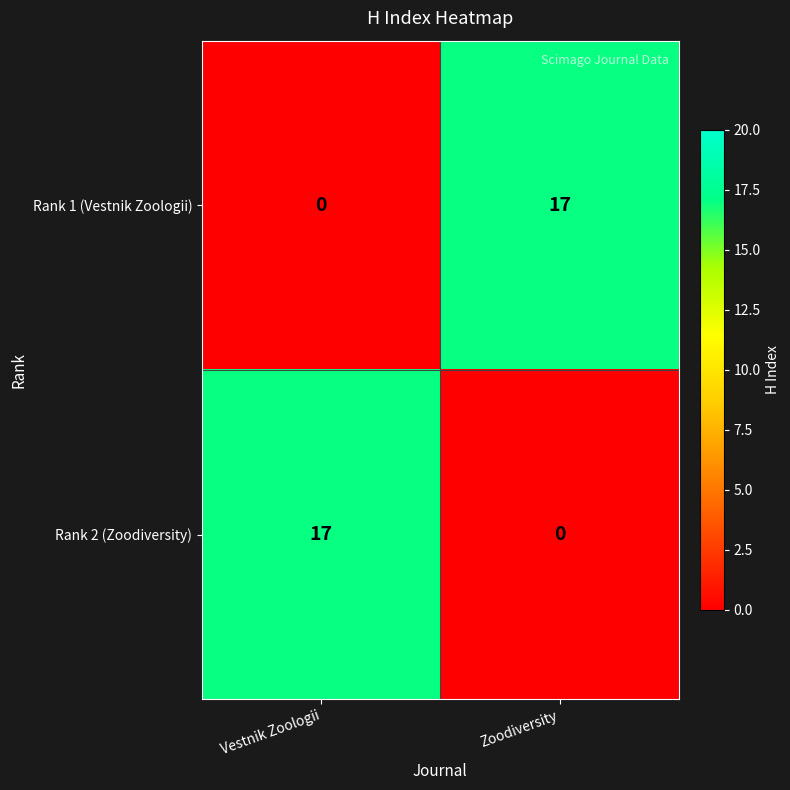

What is the difference between the maximum and minimum values in the Rank 1 (Vestnik Zoologii) series?

17